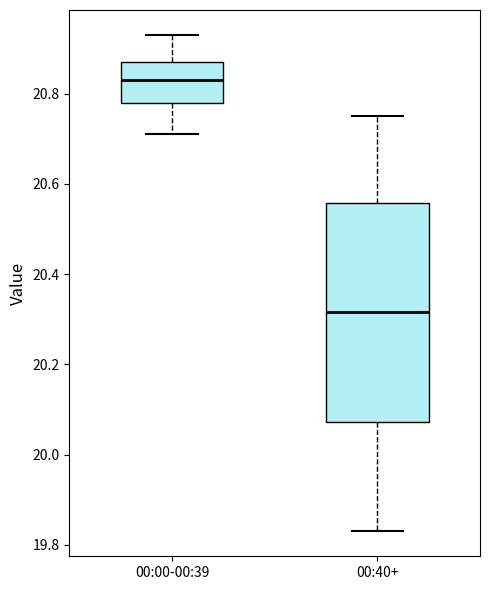

Comparing the boxes themselves (not the whiskers), which one is the tallest?

00:40+